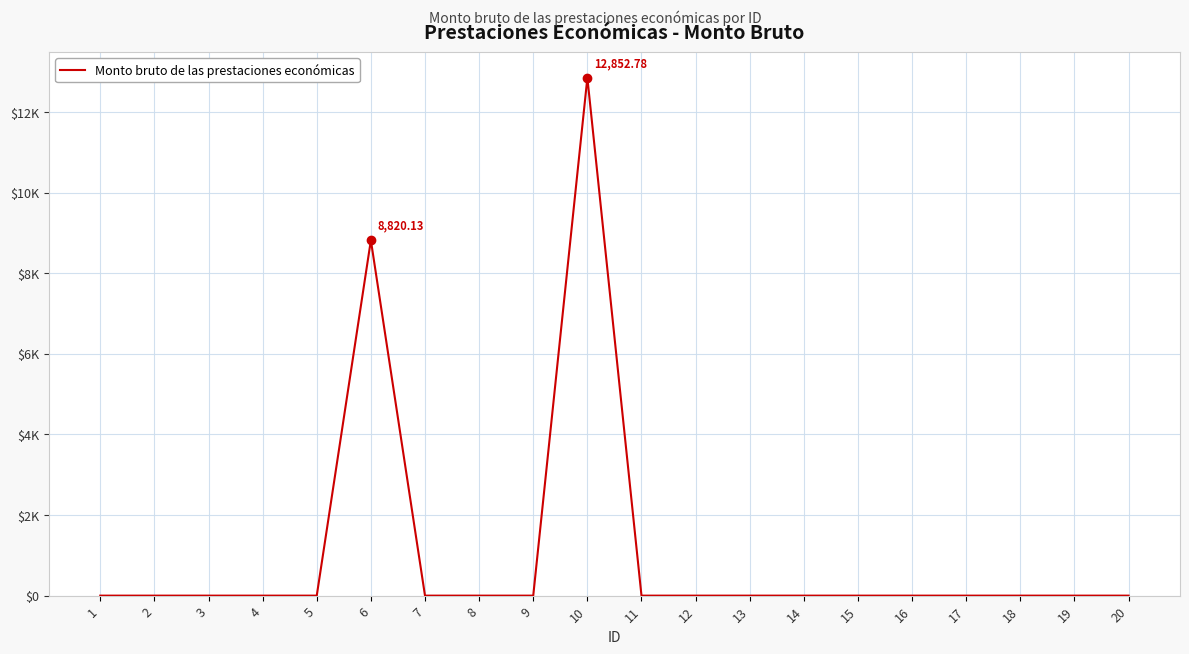

Is this an area chart (filled region under the line)?

No